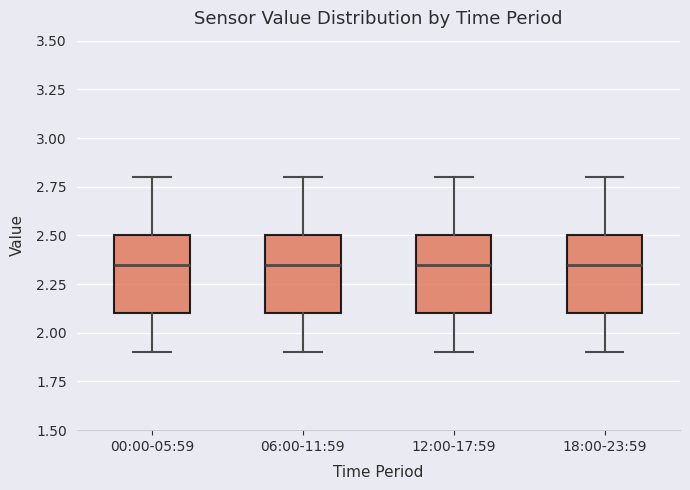

Reading left to right, read every box against the y-axis: the position of its median line, the range the box covers, and the ends of its whiskers. The values are not printed on the chart, so give them approximately, as read against the axis.

00:00-05:59: median 2.35, box 2.10 to 2.50, whiskers 1.90 to 2.80
06:00-11:59: median 2.35, box 2.10 to 2.50, whiskers 1.90 to 2.80
12:00-17:59: median 2.35, box 2.10 to 2.50, whiskers 1.90 to 2.80
18:00-23:59: median 2.35, box 2.10 to 2.50, whiskers 1.90 to 2.80